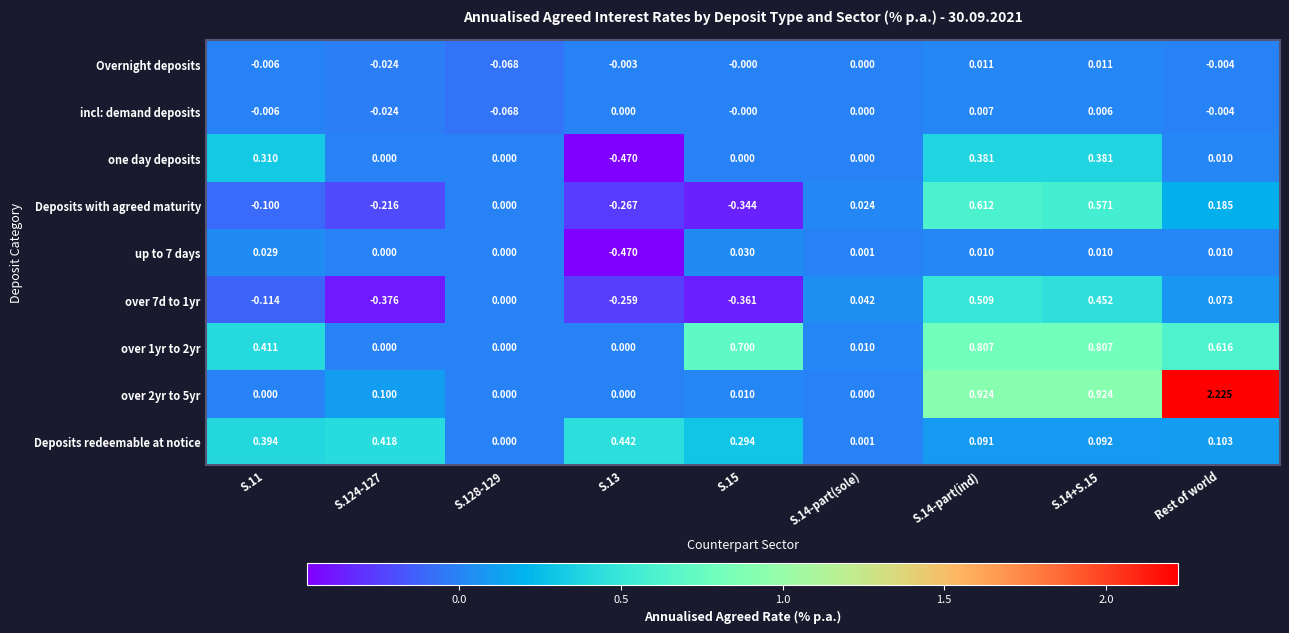

Between S.128-129 and S.14+S.15, which series saw the biggest shift?

over 2yr to 5yr